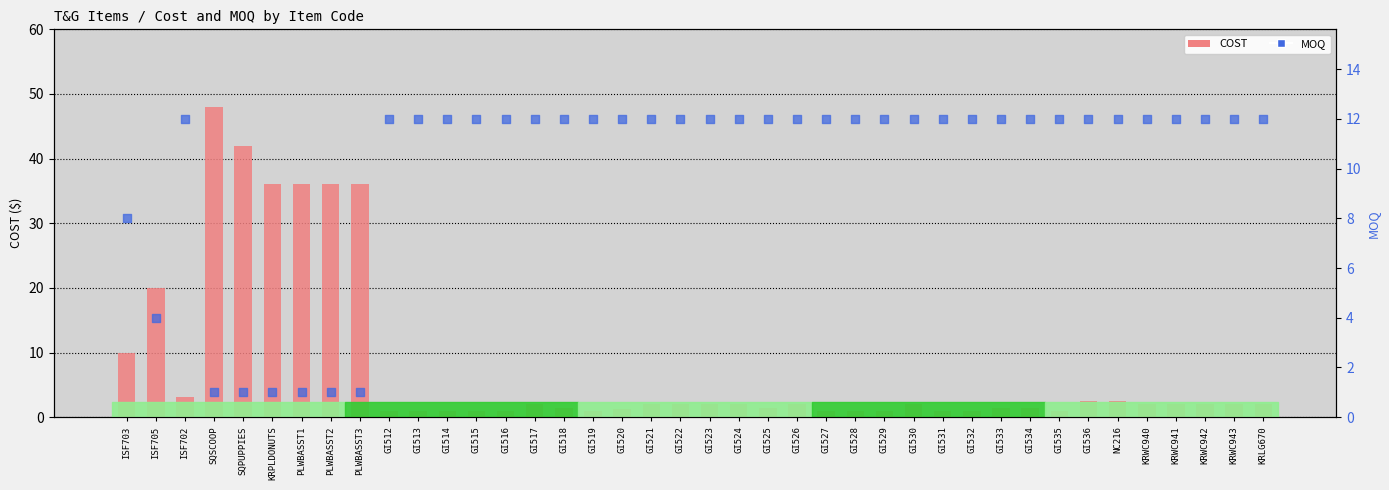

What is the total value across all series at KRWC940?

14.0